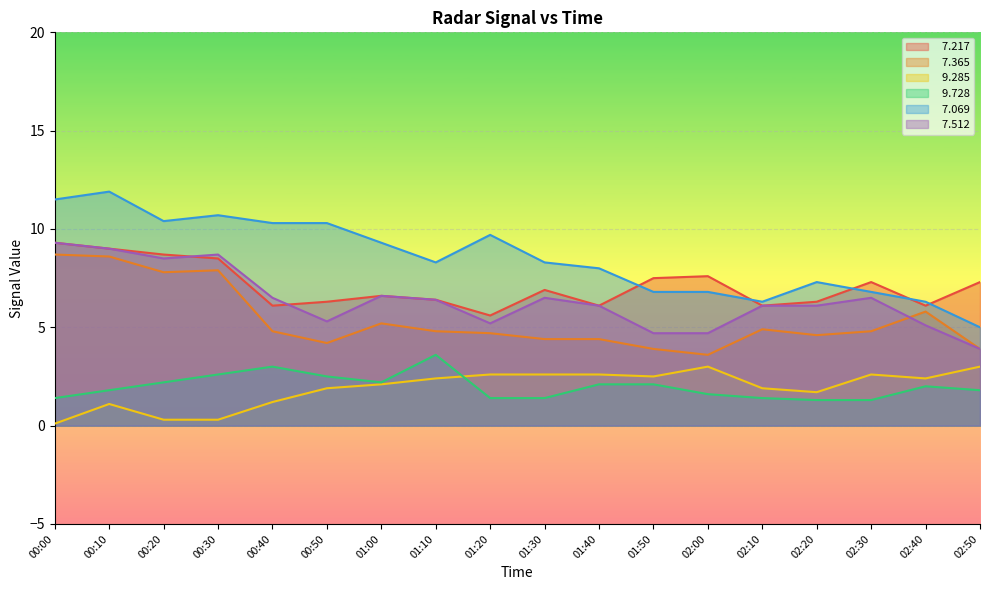

At how many categories does at least one series exceed 1?

18